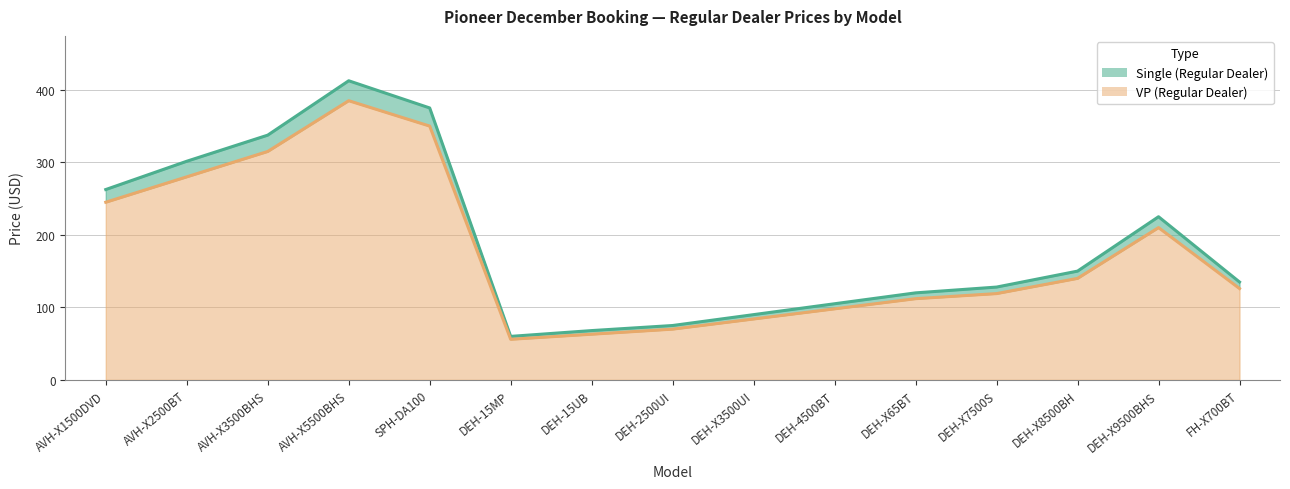

What is the difference between the VP (Regular Dealer) values at DEH-X65BT and DEH-X7500S?

7.0